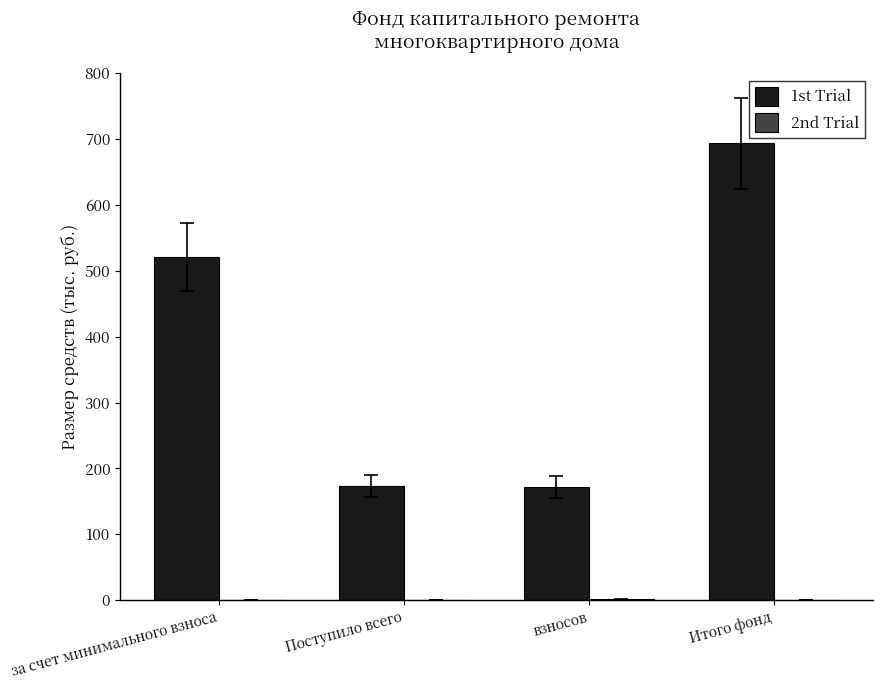

True or false: 1st Trial has a value of 693.7 at Итого фонд.

True